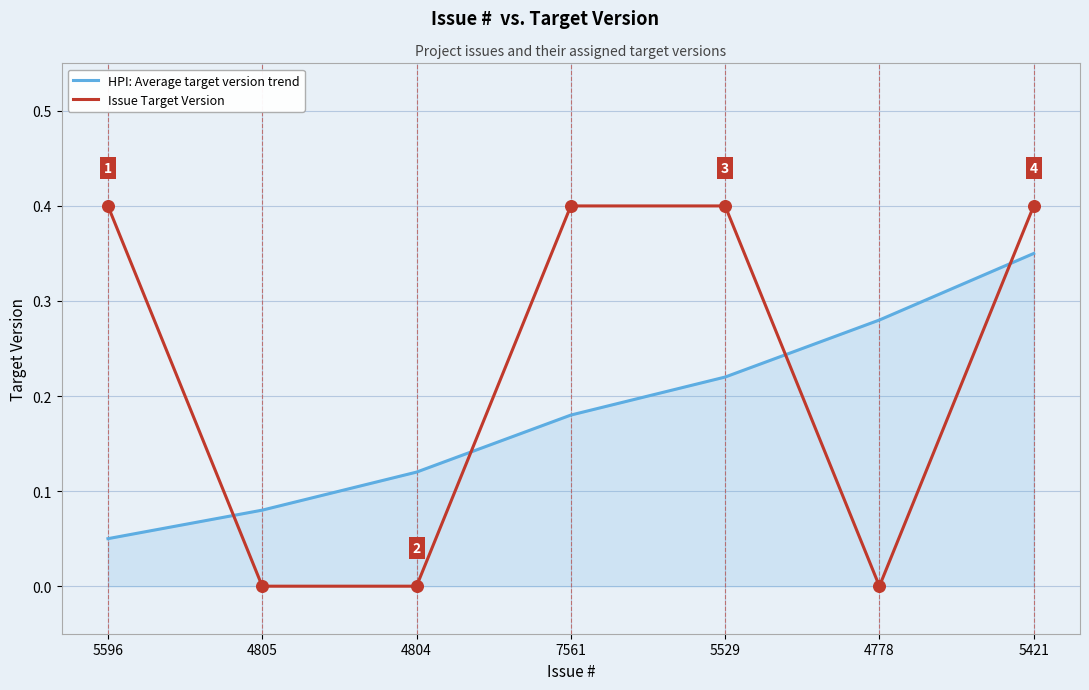

Between 7561 and 5421, which series saw the biggest shift?

HPI: Average target version trend